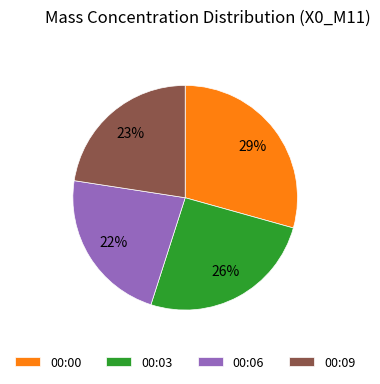

Is the sum of 00:09 and 00:00 greater than half?

Yes